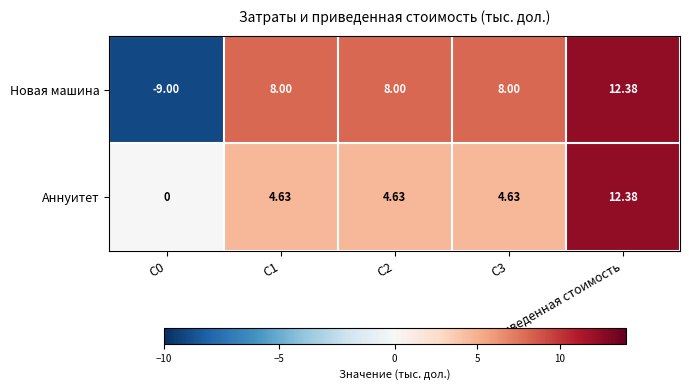

Which series has the largest total across all categories?

Новая машина